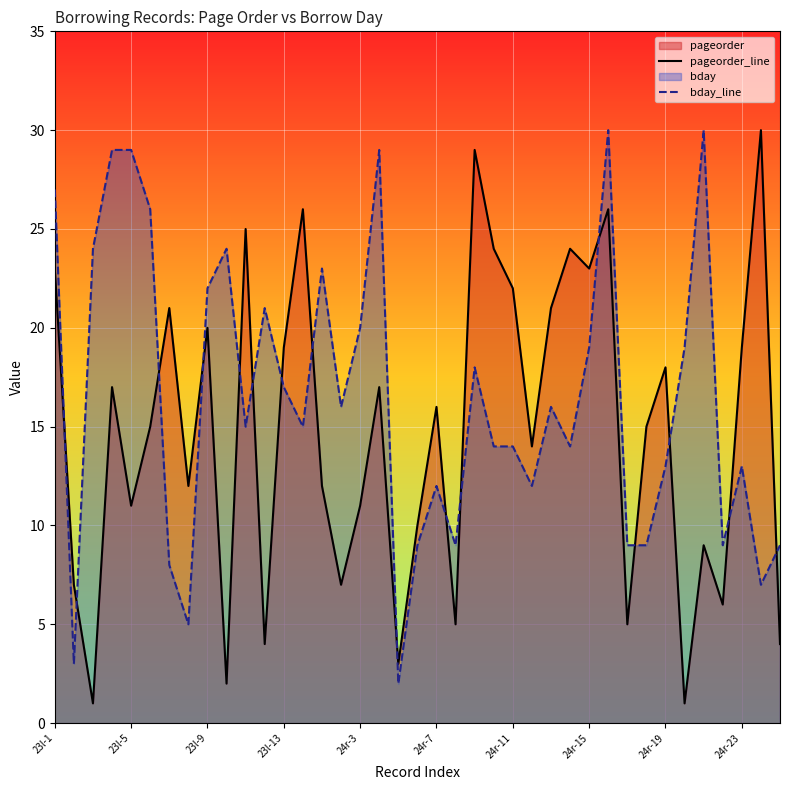

The bday_line series shows 29 at 23l-5. True or false?

True